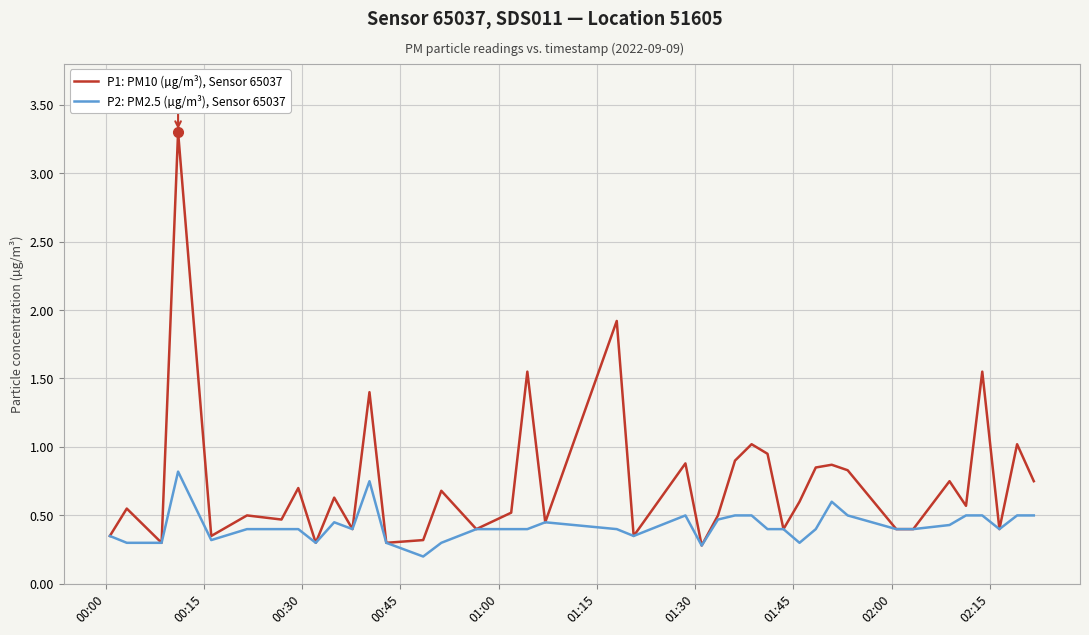

What are all the series names shown in the legend?

P1: PM10 (µg/m³), Sensor 65037, P2: PM2.5 (µg/m³), Sensor 65037